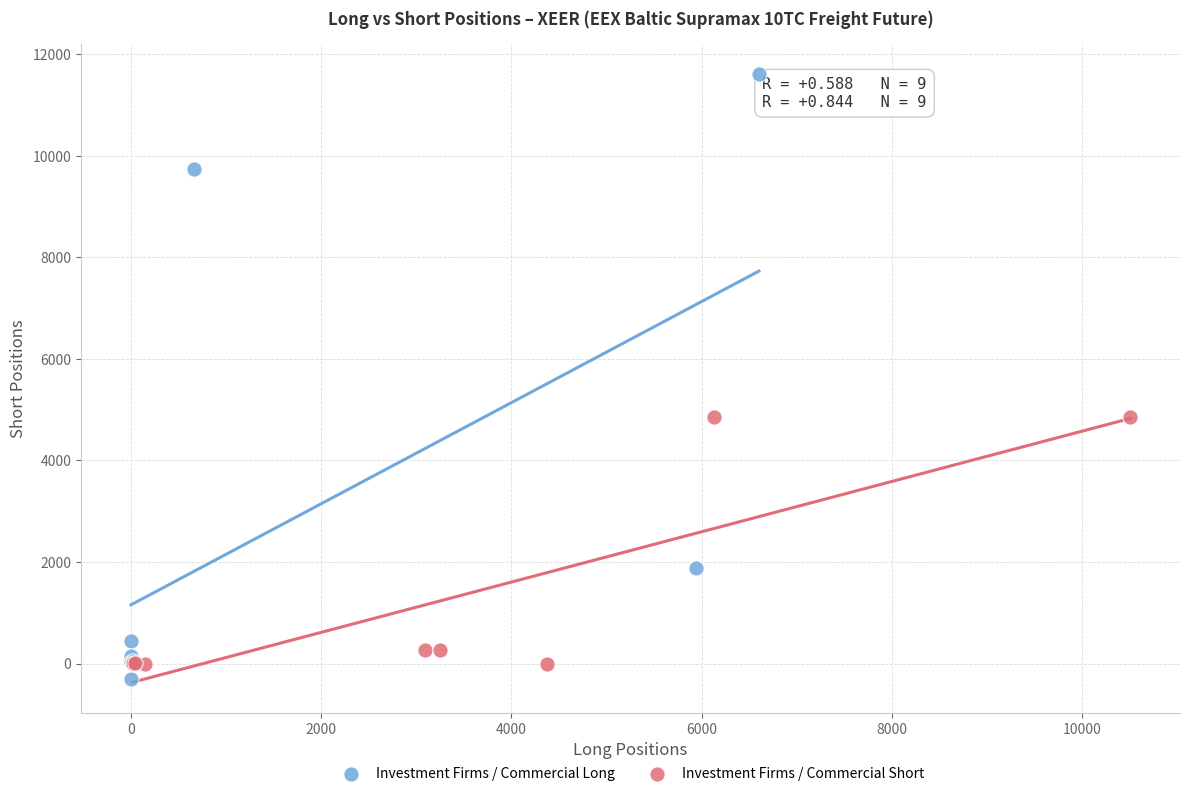

Which series has the largest Y range (max minus min)?

Investment Firms / Commercial Long